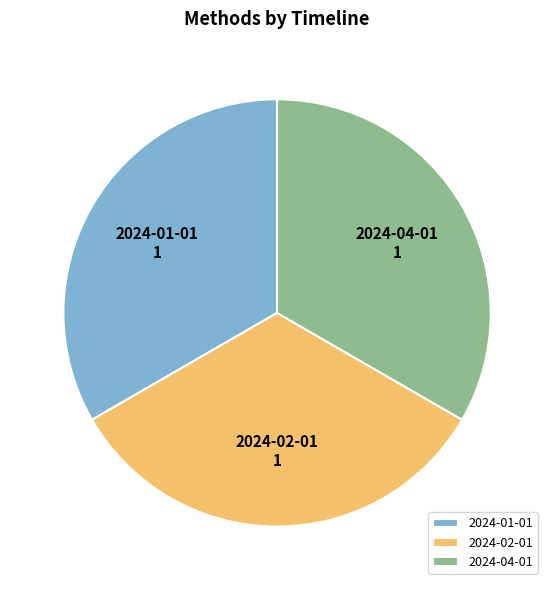

The 2024-01-01 slice represents 44% of the pie. True or false?

False